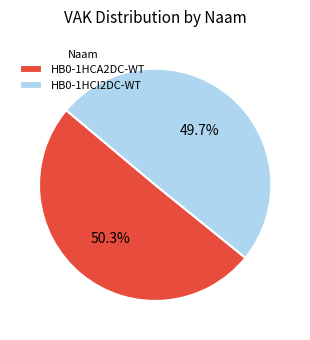

Combined, do HB0-1HCA2DC-WT and HB0-1HCI2DC-WT account for over 50%?

Yes